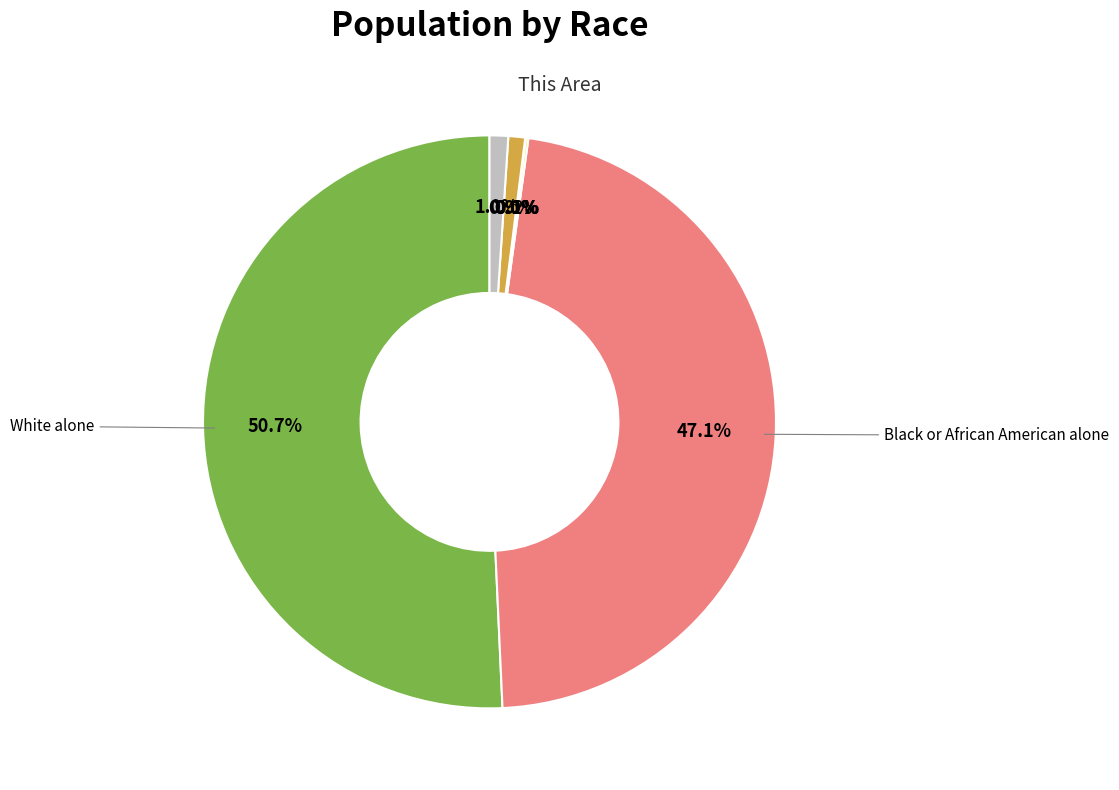

To the nearest percent, what is the difference between the largest and smallest slice percentages?

51%